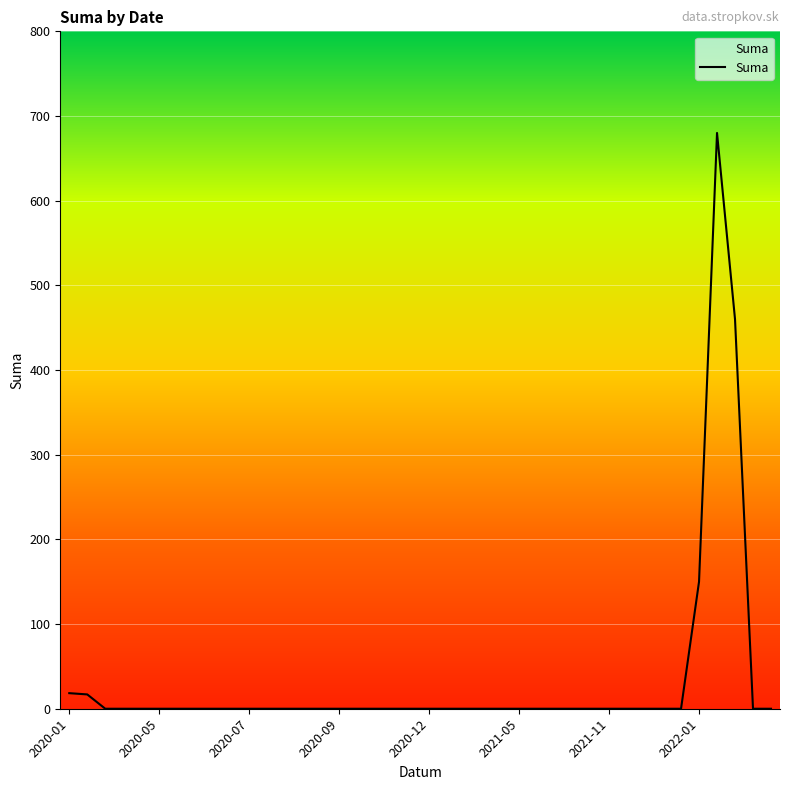

What is the difference between the maximum and minimum values?

680.0